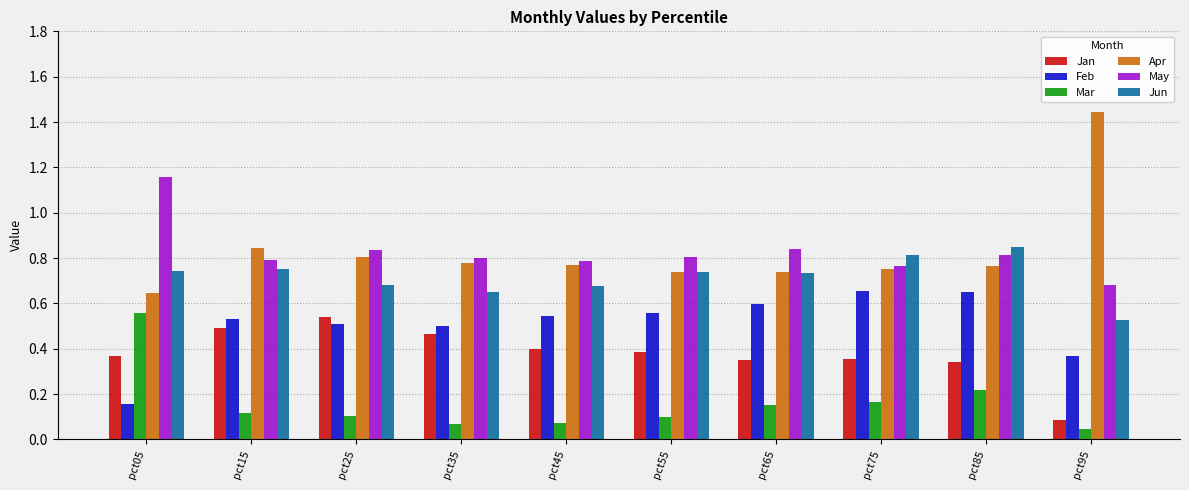

What is the sum of the May values at pct95 and pct85?

1.5